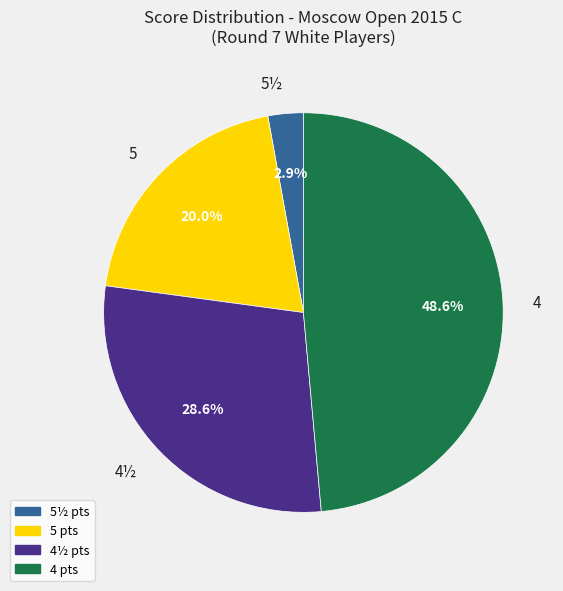

What is the largest slice in the pie chart?

4